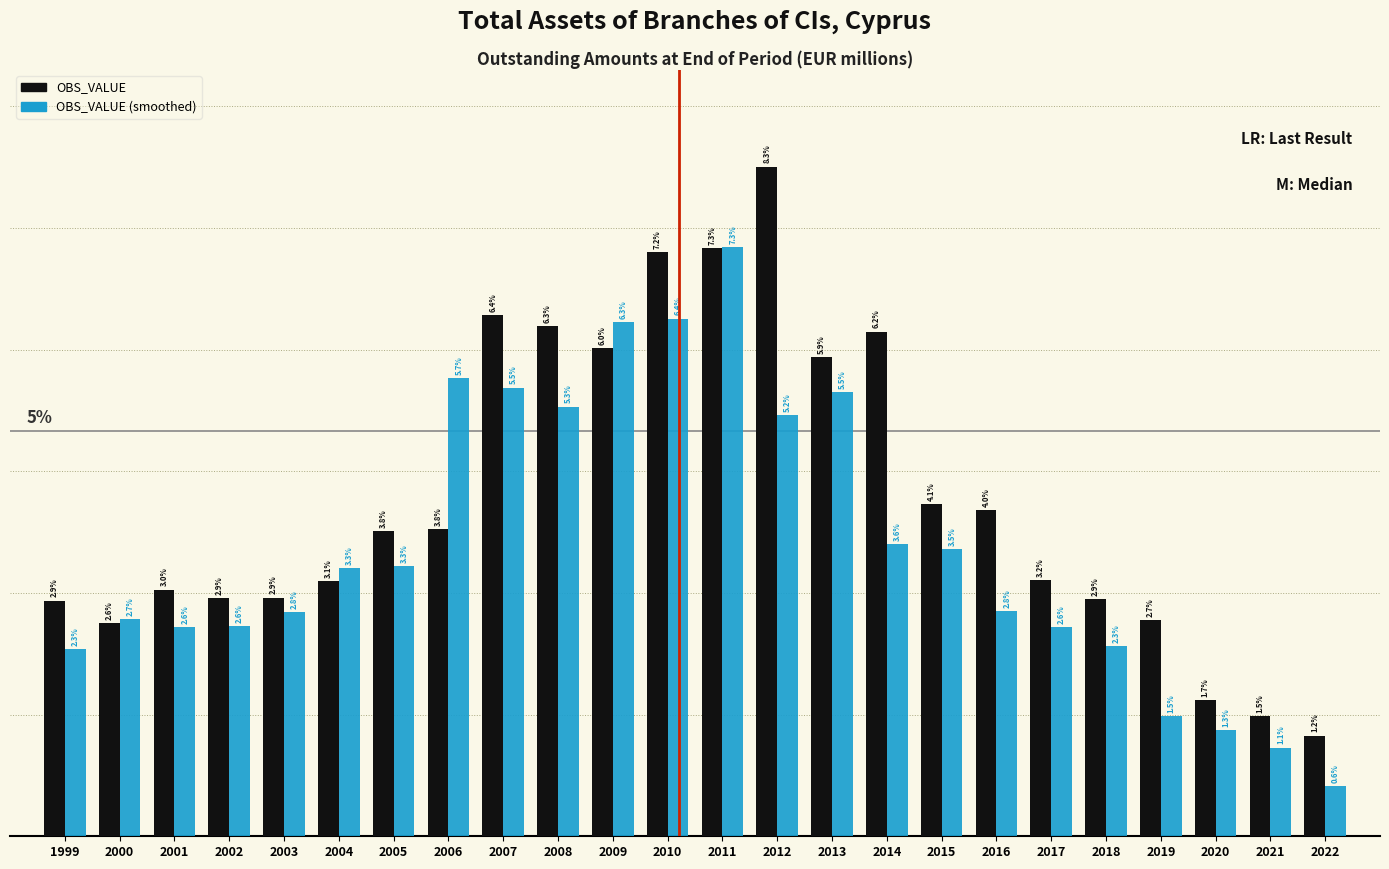

Which series has the largest total across all categories?

OBS_VALUE